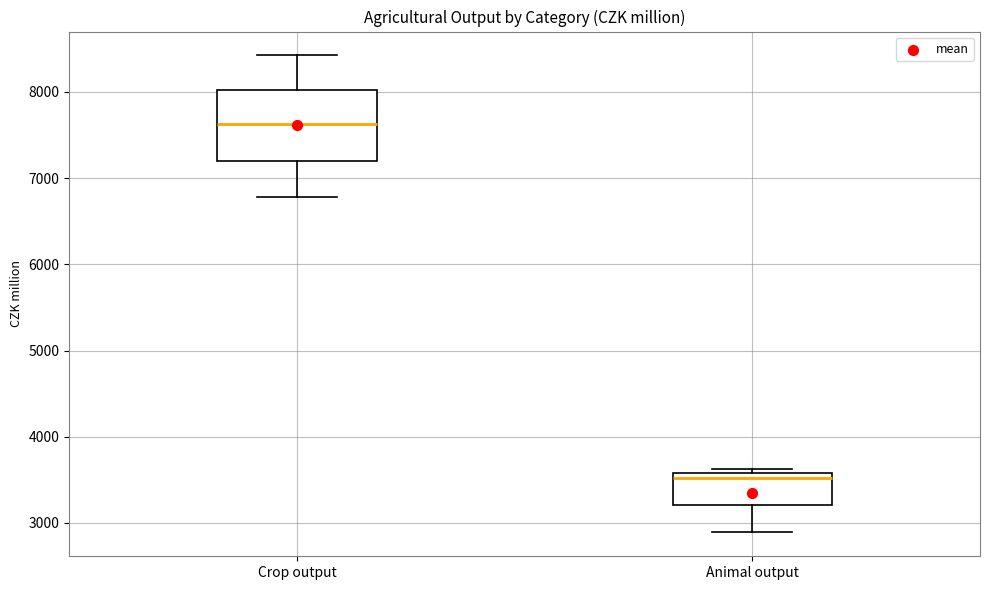

Reading left to right, transcribe this box plot: for each box, give where its median line is, the range the box spans, and where its two whiskers end, as read against the y-axis. The values are not printed on the chart, so give them approximately, as read against the axis.

Crop output: median 7600, box 7200 to 8000, whiskers 6800 to 8400
Animal output: median 3500, box 3200 to 3600, whiskers 2900 to 3600 (just above the box's upper edge)